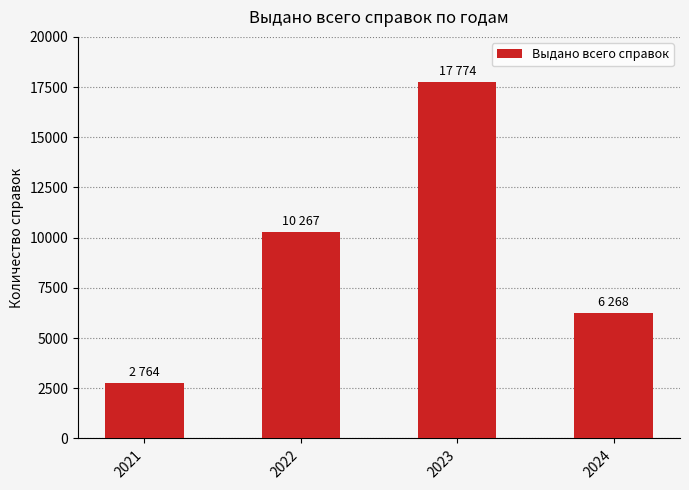

True or false: the data shows 6268 at 2024.

True